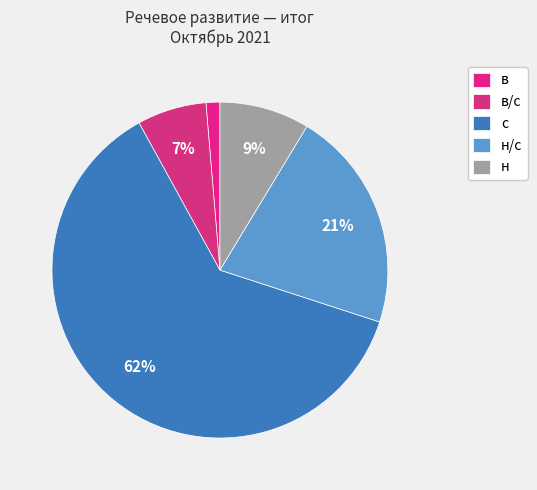

Count the number of slices in the pie.

5